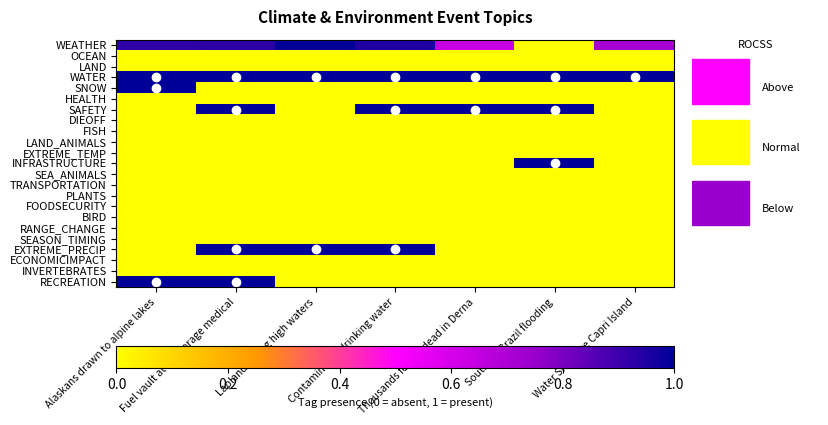

Reading right to left, transcribe all the data shown in this chart.

WEATHER: Water Shortage Capri Island=0.7	Southern Brazil flooding=0.0	Thousands feared dead in Derna=0.6	Contaminated drinking water=1.0	Lapland seeing high waters=1.0	Fuel vault at Anchorage medical=0.9	Alaskans drawn to alpine lakes=0.9
OCEAN: Water Shortage Capri Island=0.0	Southern Brazil flooding=0.0	Thousands feared dead in Derna=0.0	Contaminated drinking water=0.0	Lapland seeing high waters=0.0	Fuel vault at Anchorage medical=0.0	Alaskans drawn to alpine lakes=0.0
LAND: Water Shortage Capri Island=0.0	Southern Brazil flooding=0.0	Thousands feared dead in Derna=0.0	Contaminated drinking water=0.0	Lapland seeing high waters=0.0	Fuel vault at Anchorage medical=0.0	Alaskans drawn to alpine lakes=0.0
WATER: Water Shortage Capri Island=1.0	Southern Brazil flooding=1.0	Thousands feared dead in Derna=1.0	Contaminated drinking water=1.0	Lapland seeing high waters=1.0	Fuel vault at Anchorage medical=1.0	Alaskans drawn to alpine lakes=1.0
SNOW: Water Shortage Capri Island=0.0	Southern Brazil flooding=0.0	Thousands feared dead in Derna=0.0	Contaminated drinking water=0.0	Lapland seeing high waters=0.0	Fuel vault at Anchorage medical=0.0	Alaskans drawn to alpine lakes=1.0
HEALTH: Water Shortage Capri Island=0.0	Southern Brazil flooding=0.0	Thousands feared dead in Derna=0.0	Contaminated drinking water=0.0	Lapland seeing high waters=0.0	Fuel vault at Anchorage medical=0.0	Alaskans drawn to alpine lakes=0.0
SAFETY: Water Shortage Capri Island=0.0	Southern Brazil flooding=1.0	Thousands feared dead in Derna=1.0	Contaminated drinking water=1.0	Lapland seeing high waters=0.0	Fuel vault at Anchorage medical=1.0	Alaskans drawn to alpine lakes=0.0
DIEOFF: Water Shortage Capri Island=0.0	Southern Brazil flooding=0.0	Thousands feared dead in Derna=0.0	Contaminated drinking water=0.0	Lapland seeing high waters=0.0	Fuel vault at Anchorage medical=0.0	Alaskans drawn to alpine lakes=0.0
FISH: Water Shortage Capri Island=0.0	Southern Brazil flooding=0.0	Thousands feared dead in Derna=0.0	Contaminated drinking water=0.0	Lapland seeing high waters=0.0	Fuel vault at Anchorage medical=0.0	Alaskans drawn to alpine lakes=0.0
LAND_ANIMALS: Water Shortage Capri Island=0.0	Southern Brazil flooding=0.0	Thousands feared dead in Derna=0.0	Contaminated drinking water=0.0	Lapland seeing high waters=0.0	Fuel vault at Anchorage medical=0.0	Alaskans drawn to alpine lakes=0.0
EXTREME_TEMP: Water Shortage Capri Island=0.0	Southern Brazil flooding=0.0	Thousands feared dead in Derna=0.0	Contaminated drinking water=0.0	Lapland seeing high waters=0.0	Fuel vault at Anchorage medical=0.0	Alaskans drawn to alpine lakes=0.0
INFRASTRUCTURE: Water Shortage Capri Island=0.0	Southern Brazil flooding=1.0	Thousands feared dead in Derna=0.0	Contaminated drinking water=0.0	Lapland seeing high waters=0.0	Fuel vault at Anchorage medical=0.0	Alaskans drawn to alpine lakes=0.0
SEA_ANIMALS: Water Shortage Capri Island=0.0	Southern Brazil flooding=0.0	Thousands feared dead in Derna=0.0	Contaminated drinking water=0.0	Lapland seeing high waters=0.0	Fuel vault at Anchorage medical=0.0	Alaskans drawn to alpine lakes=0.0
TRANSPORTATION: Water Shortage Capri Island=0.0	Southern Brazil flooding=0.0	Thousands feared dead in Derna=0.0	Contaminated drinking water=0.0	Lapland seeing high waters=0.0	Fuel vault at Anchorage medical=0.0	Alaskans drawn to alpine lakes=0.0
PLANTS: Water Shortage Capri Island=0.0	Southern Brazil flooding=0.0	Thousands feared dead in Derna=0.0	Contaminated drinking water=0.0	Lapland seeing high waters=0.0	Fuel vault at Anchorage medical=0.0	Alaskans drawn to alpine lakes=0.0
FOODSECURITY: Water Shortage Capri Island=0.0	Southern Brazil flooding=0.0	Thousands feared dead in Derna=0.0	Contaminated drinking water=0.0	Lapland seeing high waters=0.0	Fuel vault at Anchorage medical=0.0	Alaskans drawn to alpine lakes=0.0
BIRD: Water Shortage Capri Island=0.0	Southern Brazil flooding=0.0	Thousands feared dead in Derna=0.0	Contaminated drinking water=0.0	Lapland seeing high waters=0.0	Fuel vault at Anchorage medical=0.0	Alaskans drawn to alpine lakes=0.0
RANGE_CHANGE: Water Shortage Capri Island=0.0	Southern Brazil flooding=0.0	Thousands feared dead in Derna=0.0	Contaminated drinking water=0.0	Lapland seeing high waters=0.0	Fuel vault at Anchorage medical=0.0	Alaskans drawn to alpine lakes=0.0
SEASON_TIMING: Water Shortage Capri Island=0.0	Southern Brazil flooding=0.0	Thousands feared dead in Derna=0.0	Contaminated drinking water=0.0	Lapland seeing high waters=0.0	Fuel vault at Anchorage medical=0.0	Alaskans drawn to alpine lakes=0.0
EXTREME_PRECIP: Water Shortage Capri Island=0.0	Southern Brazil flooding=0.0	Thousands feared dead in Derna=0.0	Contaminated drinking water=1.0	Lapland seeing high waters=1.0	Fuel vault at Anchorage medical=1.0	Alaskans drawn to alpine lakes=0.0
ECONOMICIMPACT: Water Shortage Capri Island=0.0	Southern Brazil flooding=0.0	Thousands feared dead in Derna=0.0	Contaminated drinking water=0.0	Lapland seeing high waters=0.0	Fuel vault at Anchorage medical=0.0	Alaskans drawn to alpine lakes=0.0
INVERTEBRATES: Water Shortage Capri Island=0.0	Southern Brazil flooding=0.0	Thousands feared dead in Derna=0.0	Contaminated drinking water=0.0	Lapland seeing high waters=0.0	Fuel vault at Anchorage medical=0.0	Alaskans drawn to alpine lakes=0.0
RECREATION: Water Shortage Capri Island=0.0	Southern Brazil flooding=0.0	Thousands feared dead in Derna=0.0	Contaminated drinking water=0.0	Lapland seeing high waters=0.0	Fuel vault at Anchorage medical=1.0	Alaskans drawn to alpine lakes=1.0